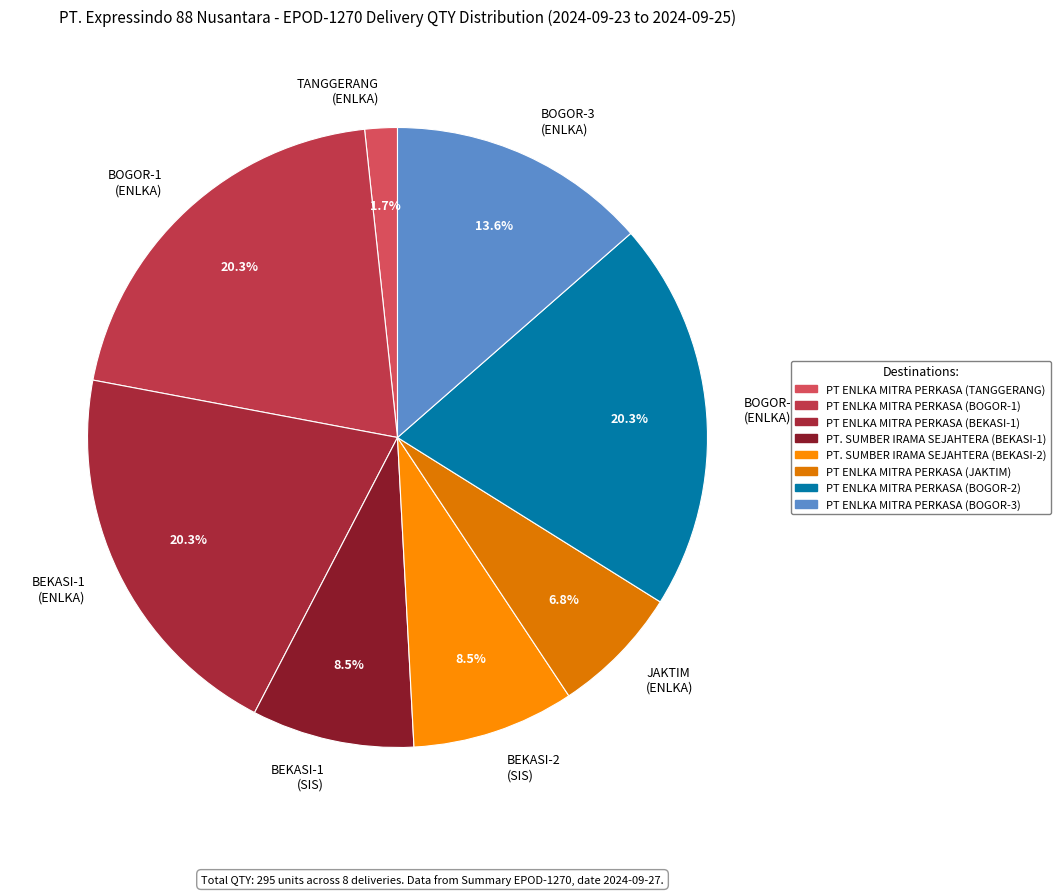

Between BEKASI-2 (SIS) and JAKTIM (ENLKA), which is larger?

BEKASI-2 (SIS)